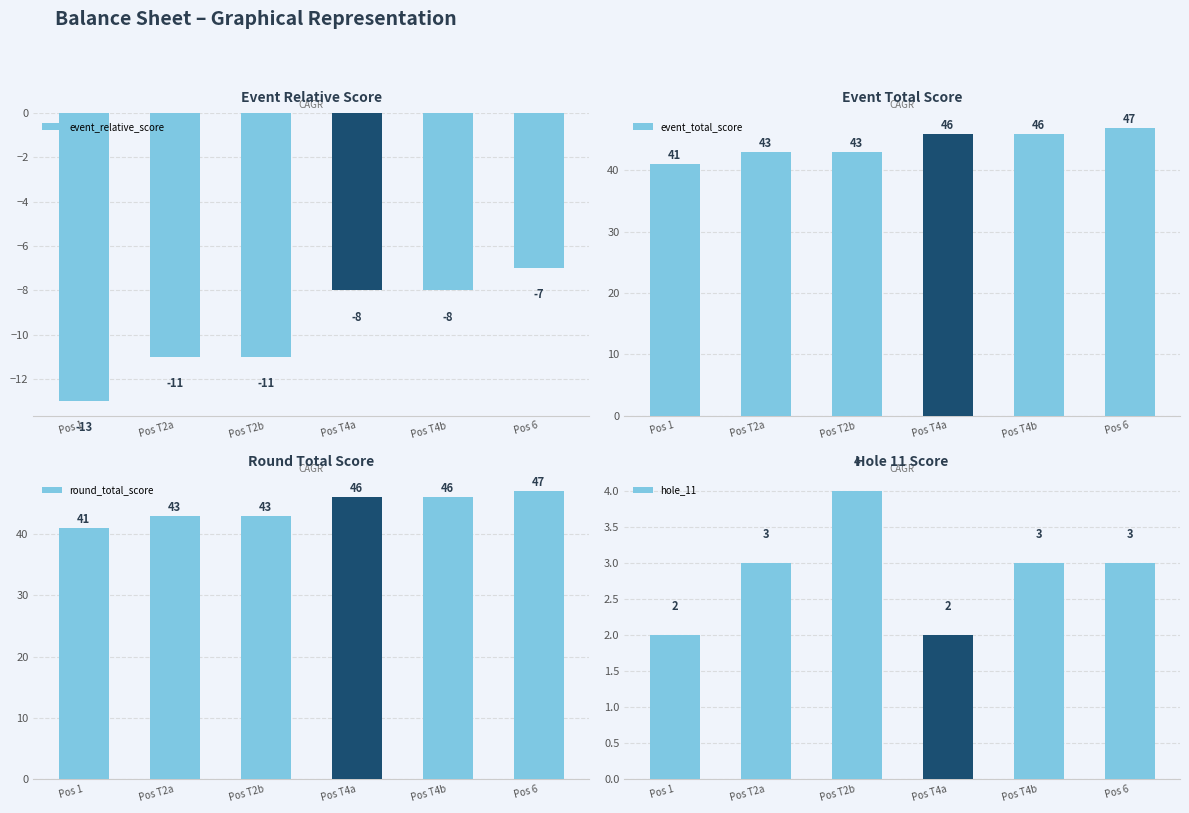

How many data points in round_total_score are above 46?

1